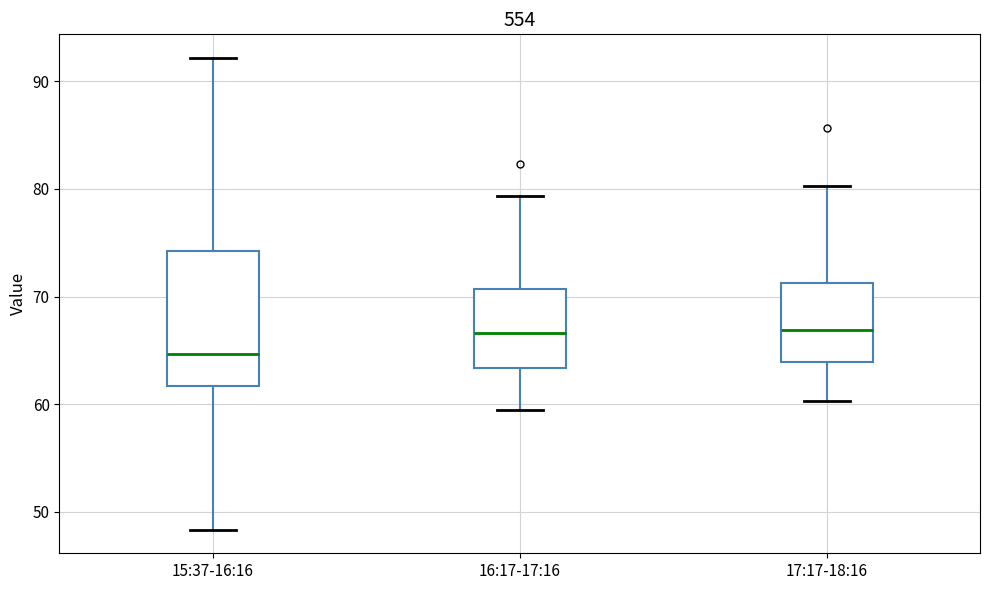

Reading left to right, read every box against the y-axis: the position of its median line, the range the box covers, and the ends of its whiskers. The values are not printed on the chart, so give them approximately, as read against the axis.

15:37-16:16: median 65, box 62 to 74, whiskers 48 to 92
16:17-17:16: median 67, box 63 to 71, whiskers 59 to 79
17:17-18:16: median 67, box 64 to 71, whiskers 60 to 80